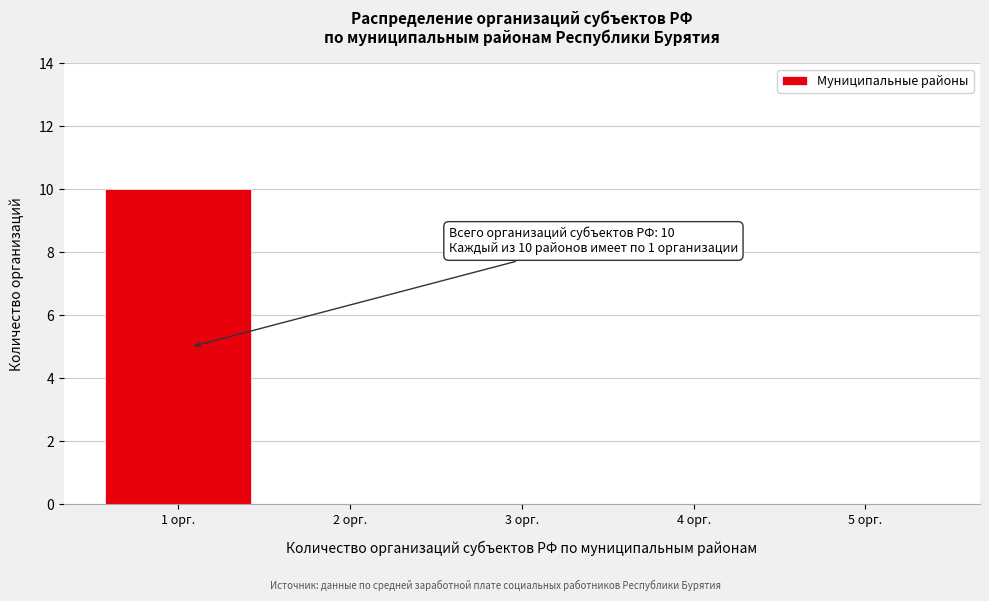

Reading left to right, list all the values displayed in this chart.

1 орг.=10	2 орг.=0	3 орг.=0	4 орг.=0	5 орг.=0